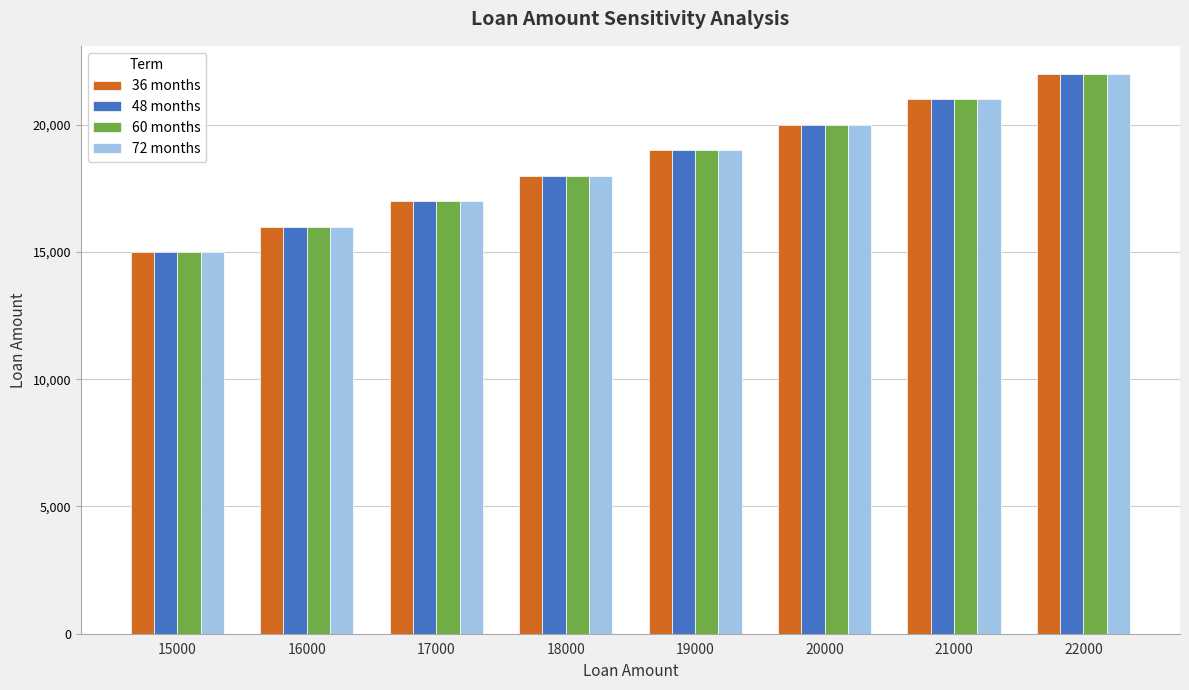

Count the 72 months values in the range 17000 to 21000.

5